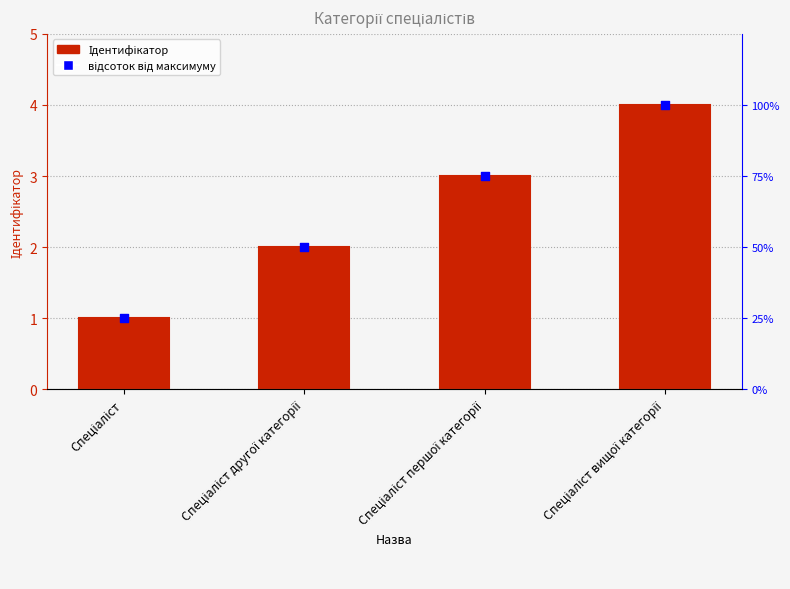

At which category is the sum across all series the highest?

Спеціаліст вищої категорії